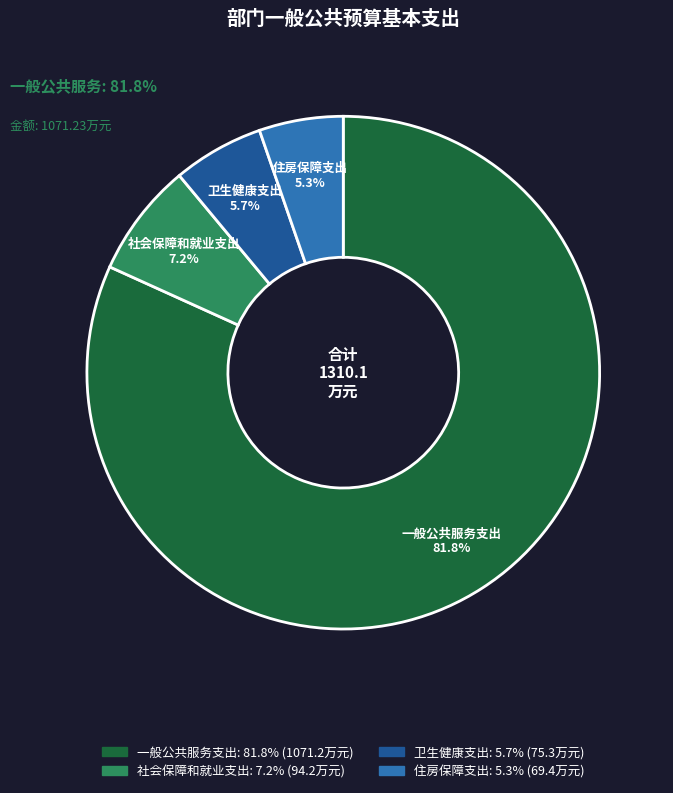

Count the number of slices in the pie.

4